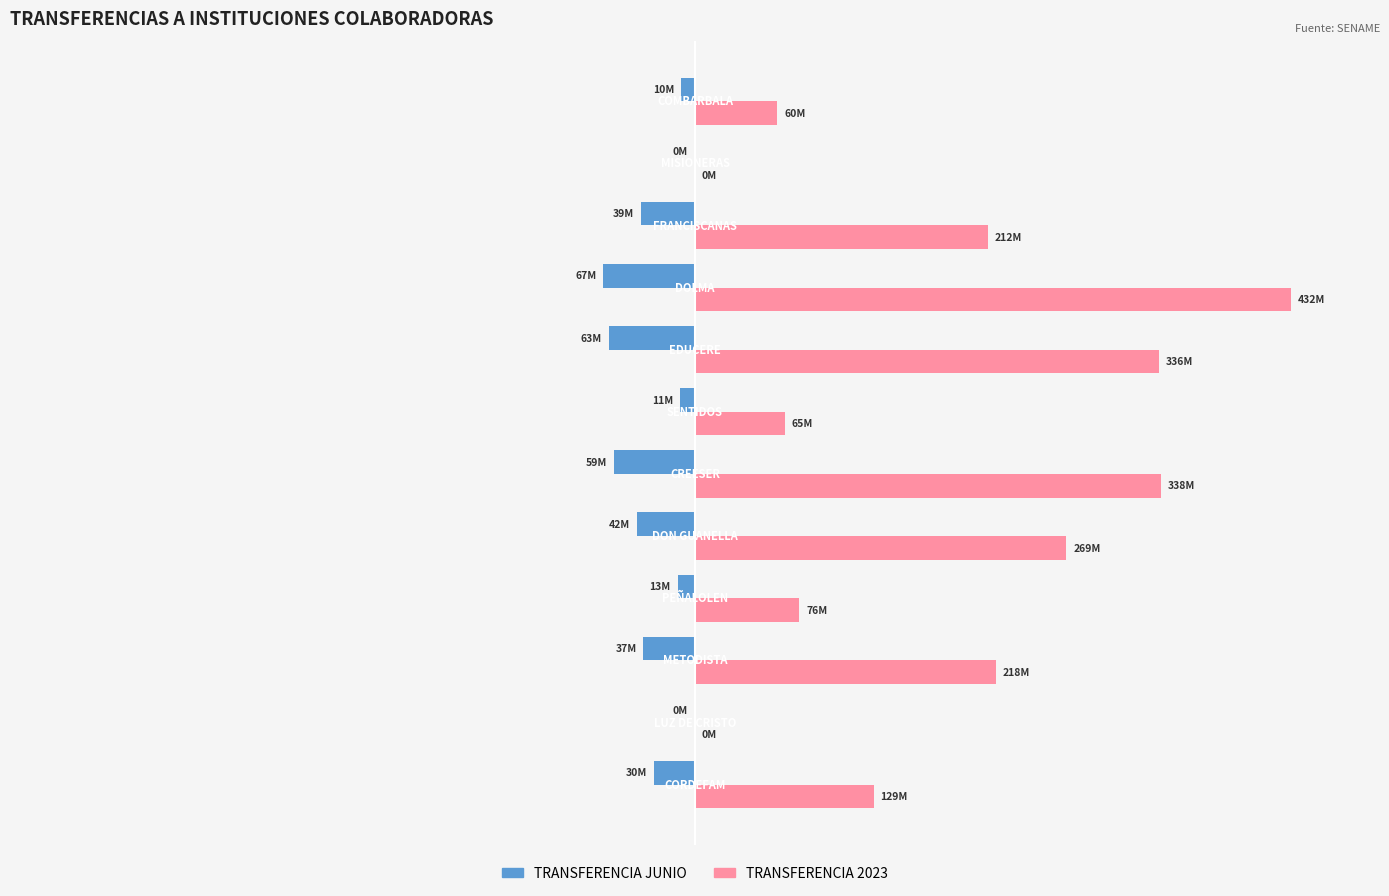

What are all the series names shown in the legend?

TRANSFERENCIA JUNIO, TRANSFERENCIA 2023